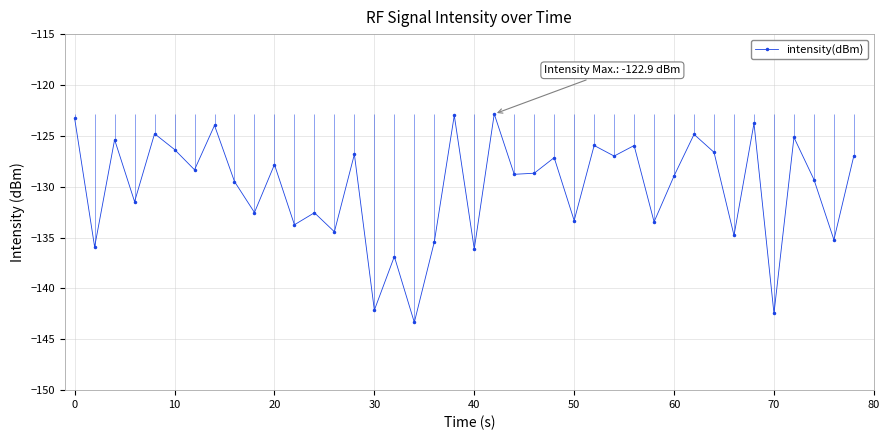

What is the average value?

-130.1